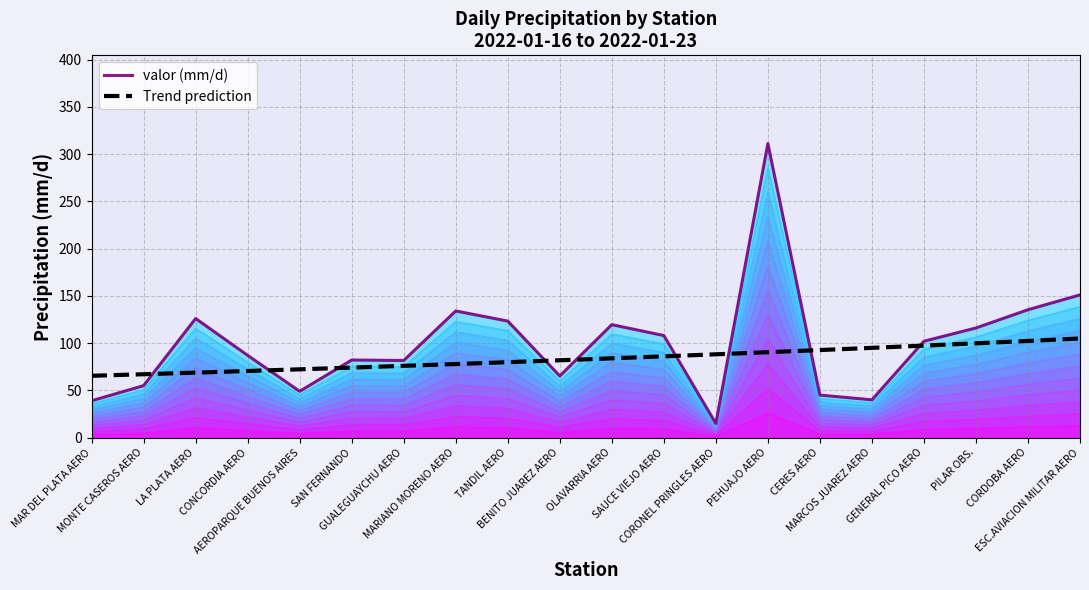

Which series has the largest range (max minus min)?

valor (mm/d)